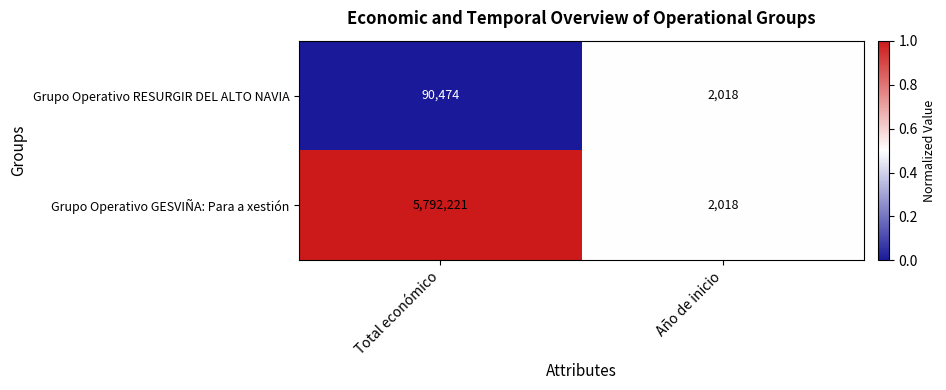

Is it true that Grupo Operativo RESURGIR DEL ALTO NAVIA equals 90474 at Total económico?

True